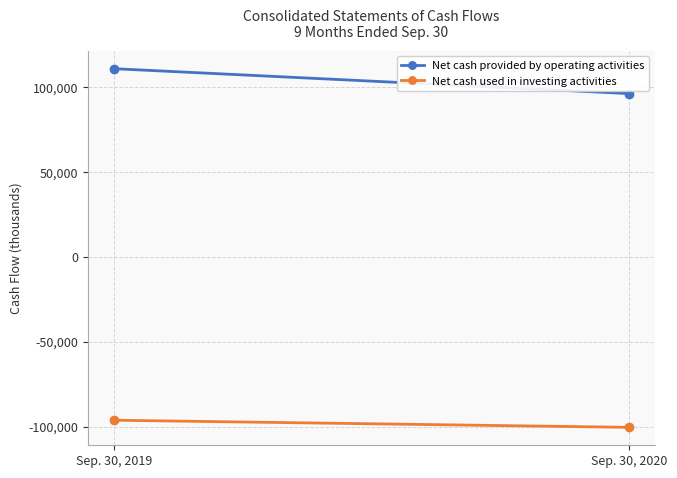

Reading right to left, what are all the values shown in this chart?

Net cash provided by operating activities: Sep. 30, 2020=96216	Sep. 30, 2019=110880
Net cash used in investing activities: Sep. 30, 2020=-100386	Sep. 30, 2019=-96187